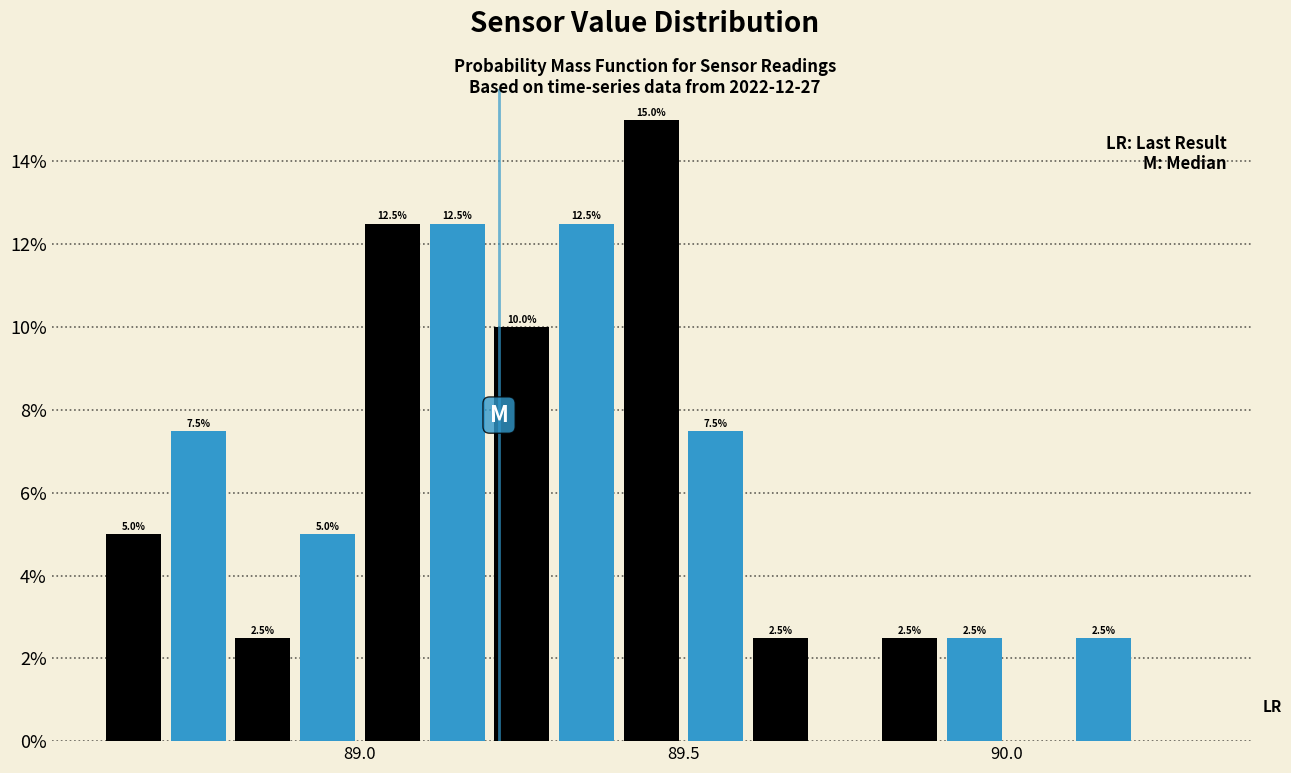

Read against the x-axis, roughly where is the centre of the tallest bar?

89.45